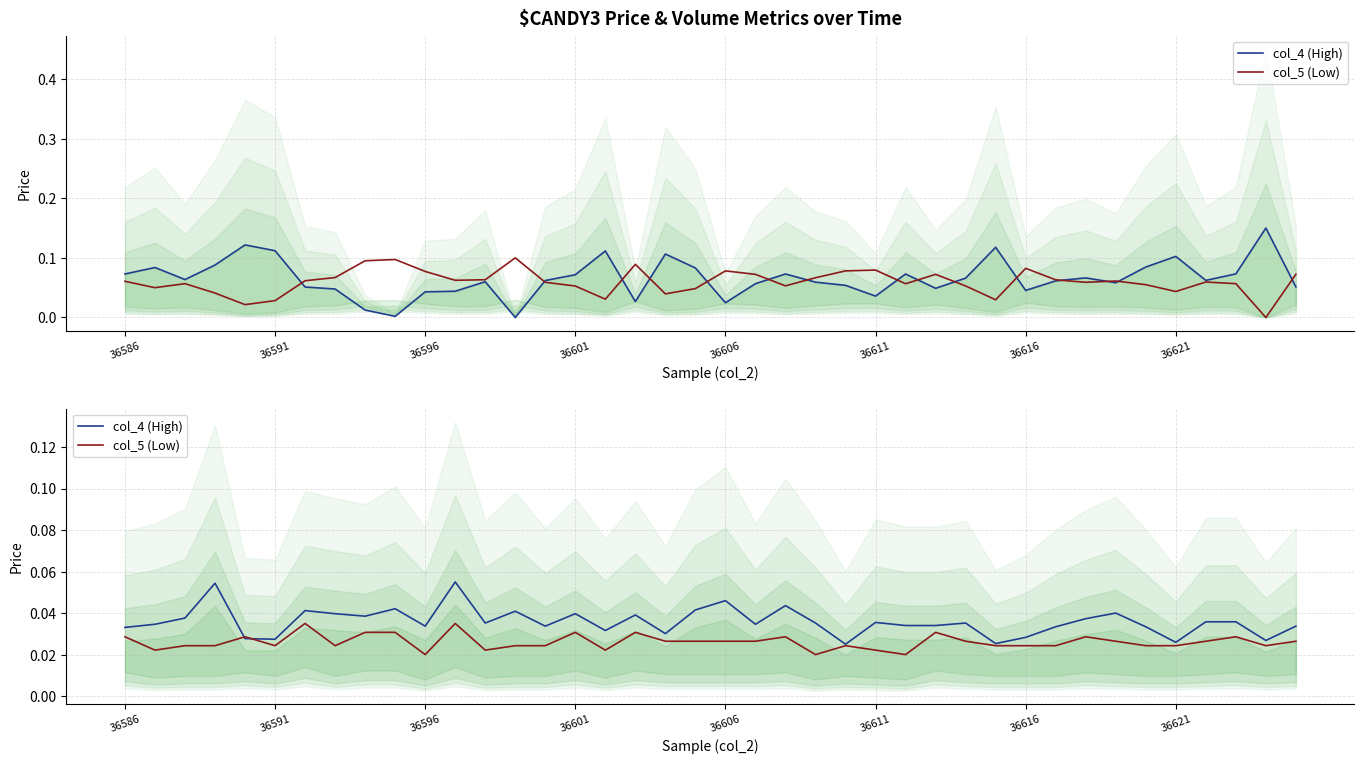

True or false: col_4 (High) has a value of 0.0 at 17.

True